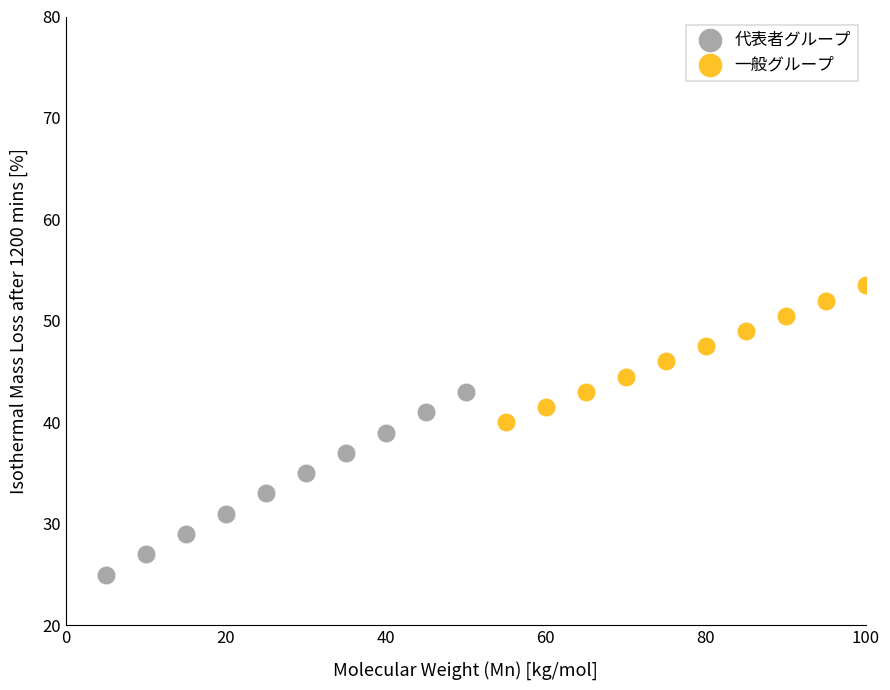

Which series contains the highest Y value?

一般グループ